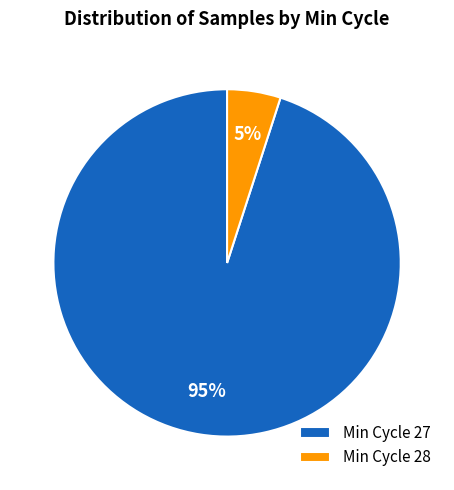

To the nearest percent, what percentage of the pie is Min Cycle 27?

95%